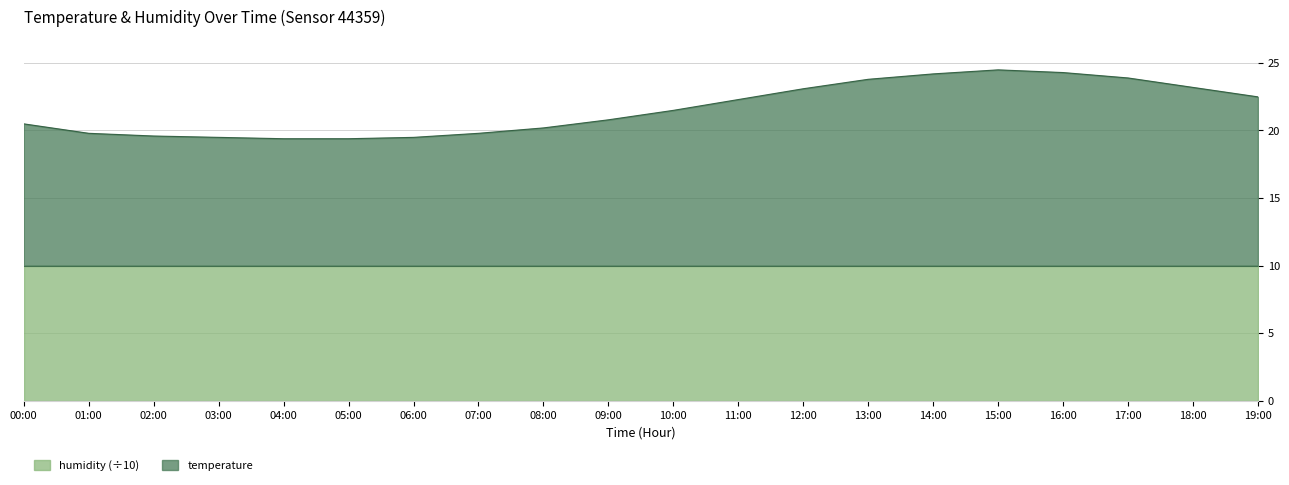

What is the sum of all values?

431.6